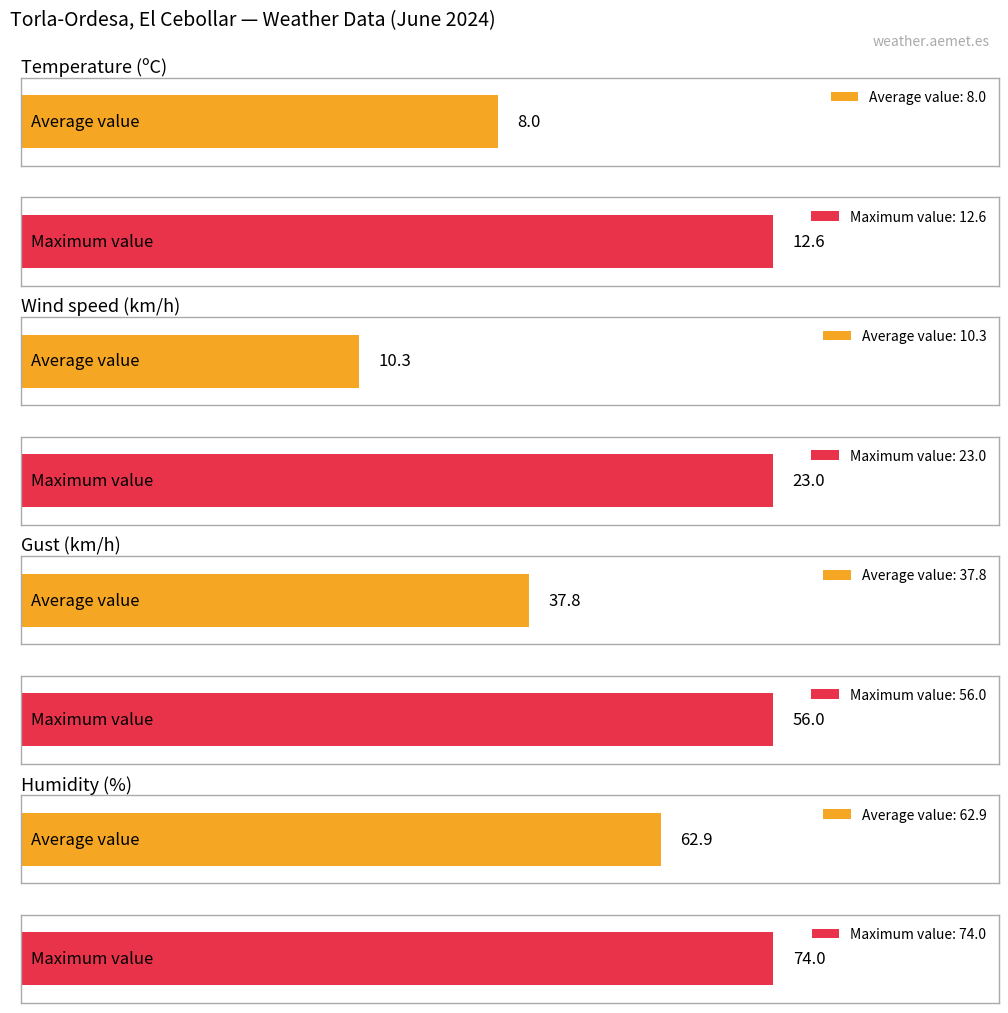

What is the maximum value shown in the chart?

74.0